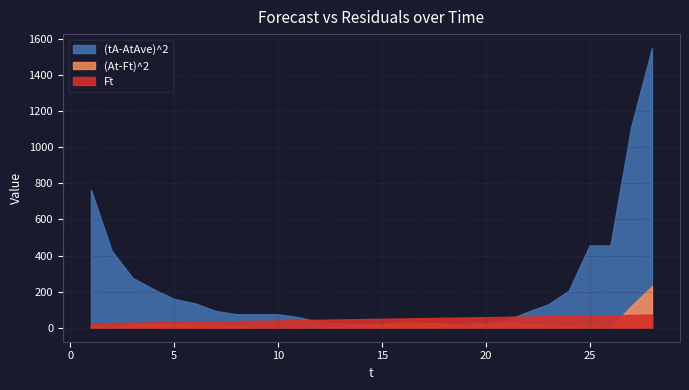

Rank the categories by (tA-AtAve)^2 value from highest to lowest.

28, 27, 1, 25, 26, 2, 3, 4, 24, 5, 6, 23, 7, 22, 8, 9, 10, 11, 21, 12, 19, 20, 13, 14, 15, 16, 18, 17